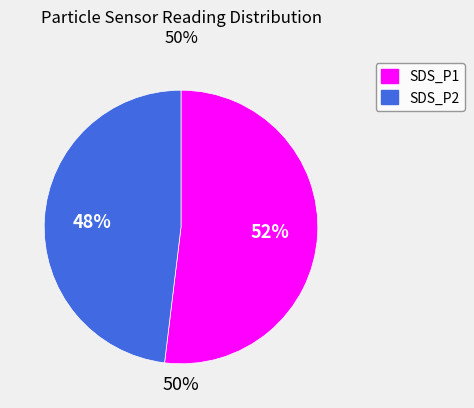

True or false: SDS_P1 accounts for 64% of the total.

False